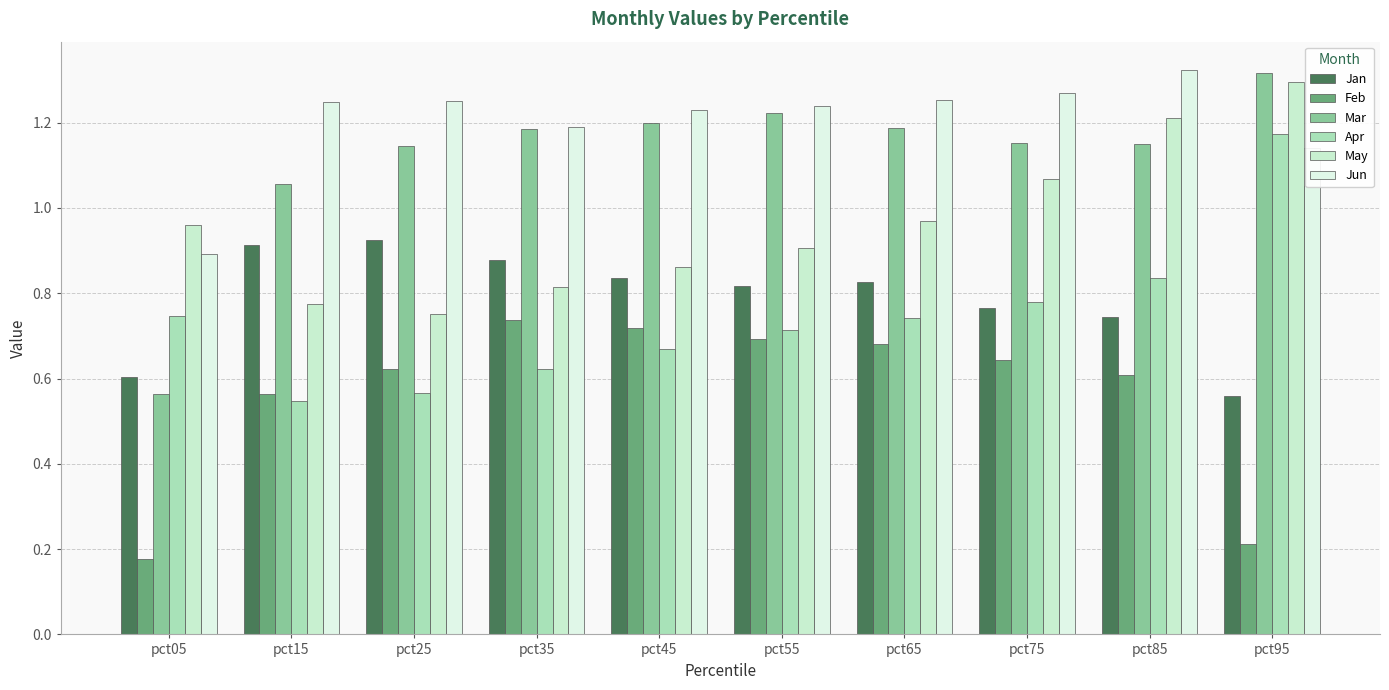

Are the bars grouped side by side (vs. stacked)?

Yes